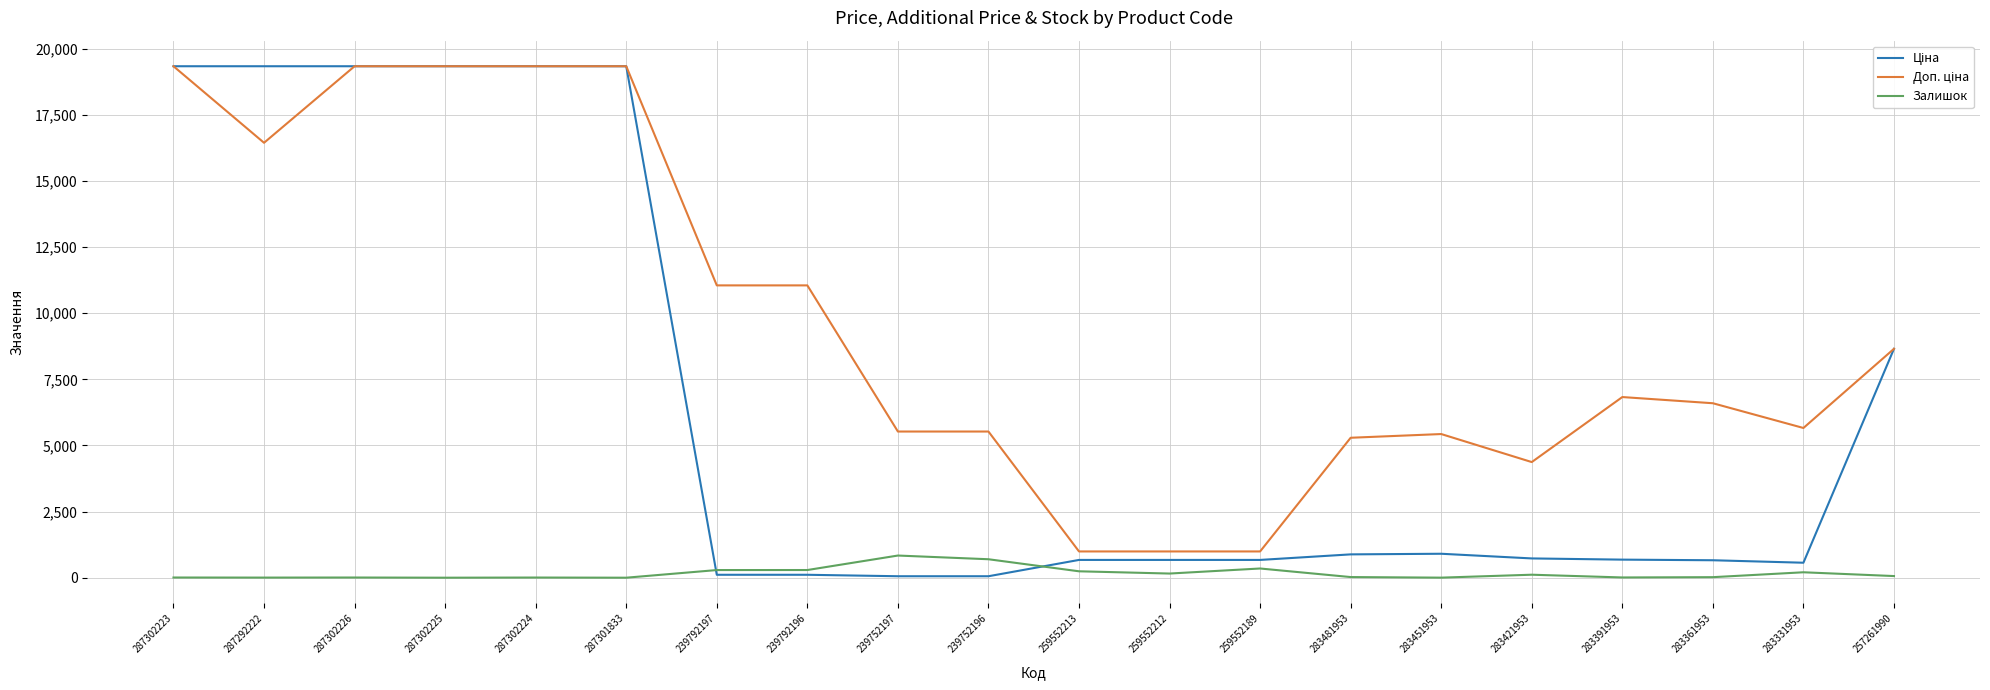

What is the spread (max minus min) of values at 287301833?

19343.1